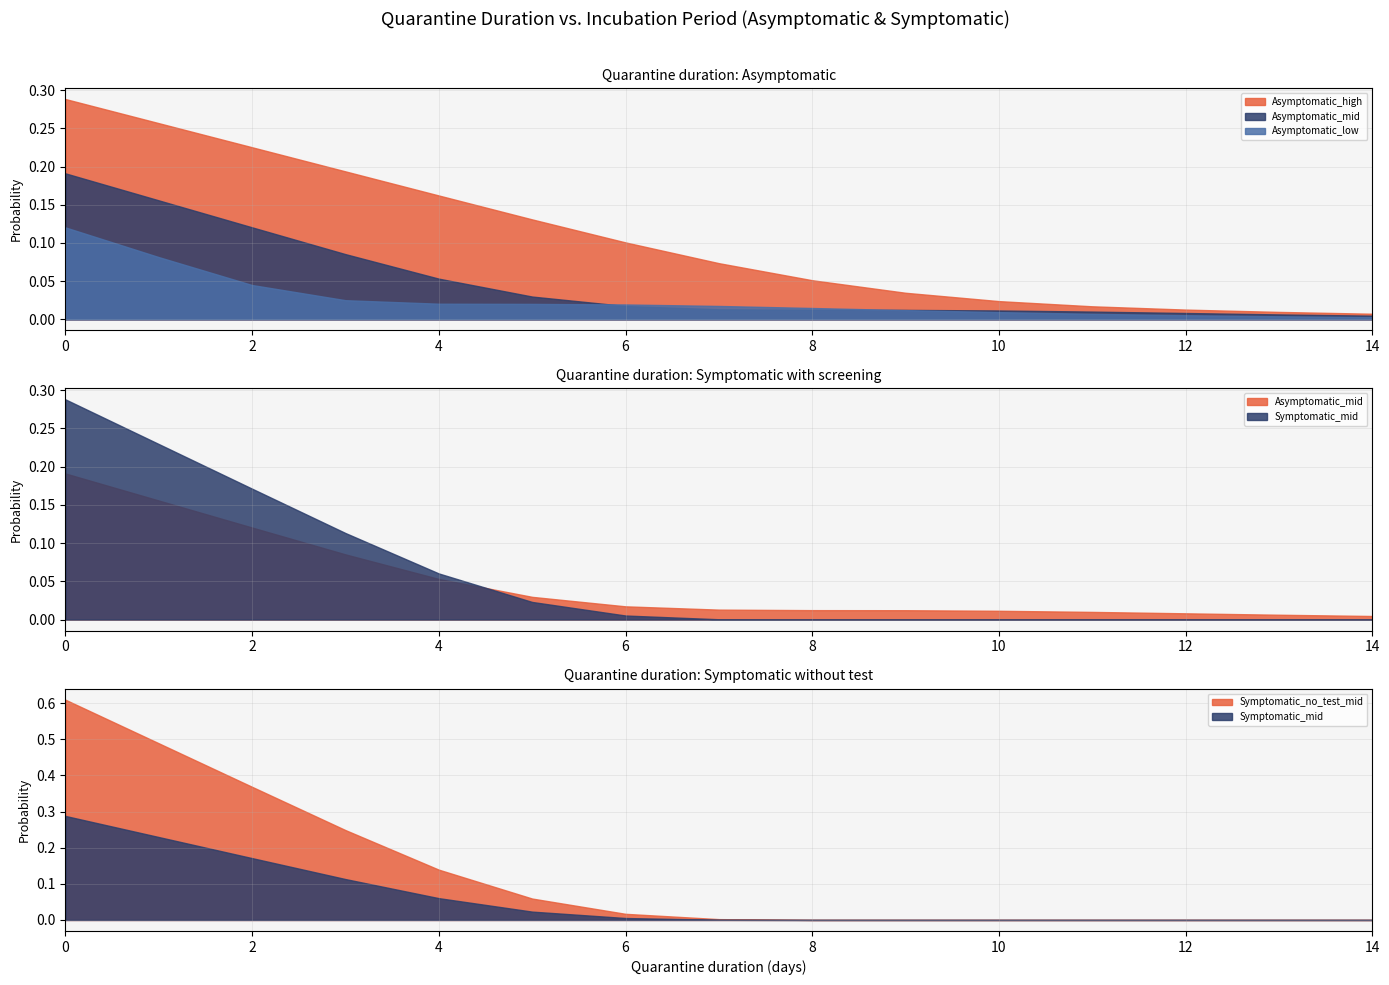

What is the value of the Symptomatic_no_test_mid point at the 6th from the left?

0.1